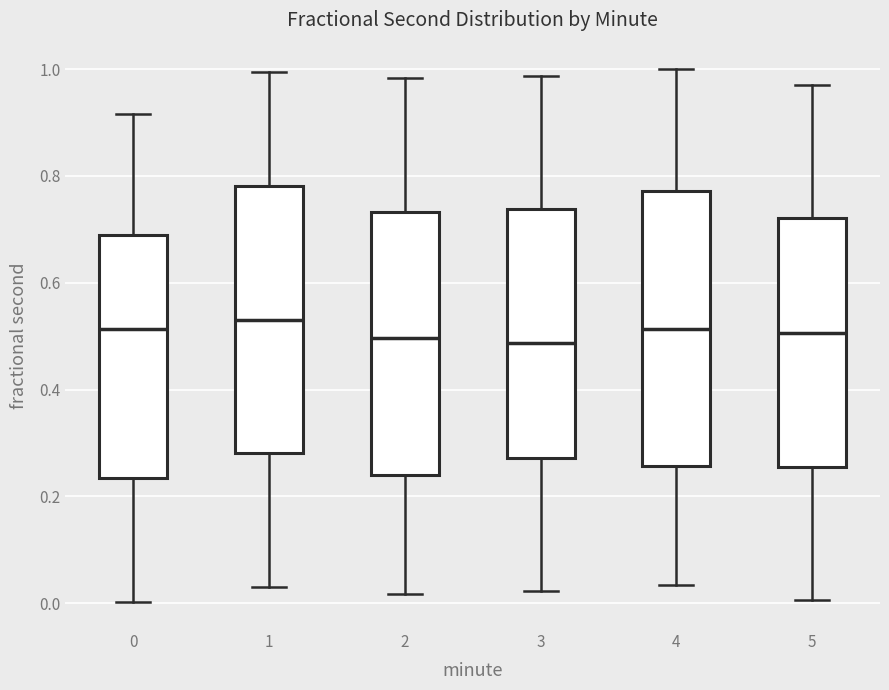

Reading left to right, transcribe this box plot: for each box, give where its median line is, the range the box spans, and where its two whiskers end, as read against the y-axis. The values are not printed on the chart, so give them approximately, as read against the axis.

0: median 0.52, box 0.24 to 0.68, whiskers 0.00 to 0.92
1: median 0.54, box 0.28 to 0.78, whiskers 0.04 to 1.00
2: median 0.50, box 0.24 to 0.74, whiskers 0.02 to 0.98
3: median 0.48, box 0.28 to 0.74, whiskers 0.02 to 0.98
4: median 0.52, box 0.26 to 0.78, whiskers 0.04 to 1.00
5: median 0.50, box 0.26 to 0.72, whiskers 0.00 to 0.98